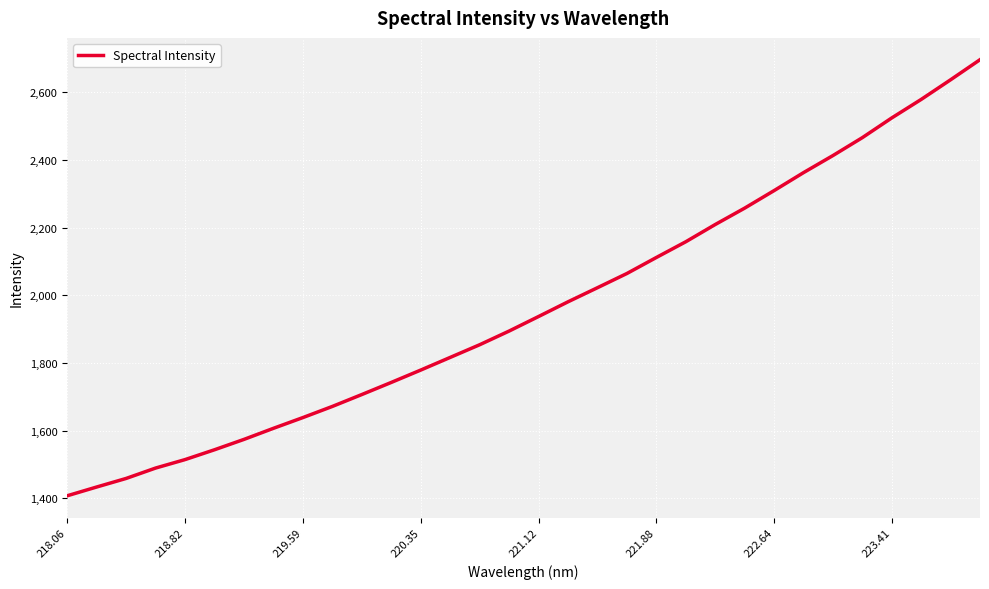

How many categories are shown in the chart?

32